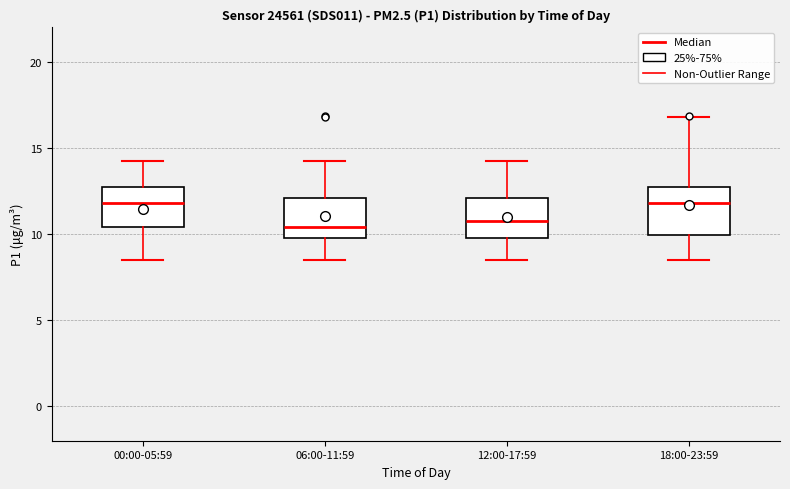

Reading left to right, read every box against the y-axis: the position of its median line, the range the box covers, and the ends of its whiskers. The values are not printed on the chart, so give them approximately, as read against the axis.

00:00-05:59: median 12.0, box 10.5 to 12.5, whiskers 8.5 to 14.0
06:00-11:59: median 10.5, box 10.0 to 12.0, whiskers 8.5 to 14.0
12:00-17:59: median 11.0, box 10.0 to 12.0, whiskers 8.5 to 14.0
18:00-23:59: median 12.0, box 10.0 to 12.5, whiskers 8.5 to 17.0